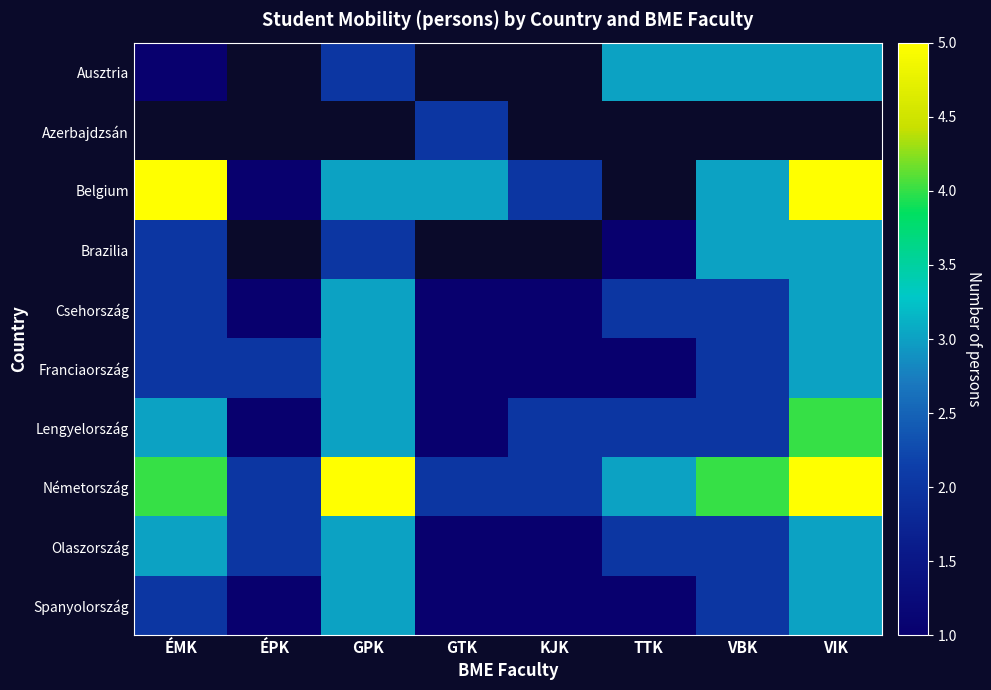

At which category does the chart reach its minimum across all series?

ÉPK